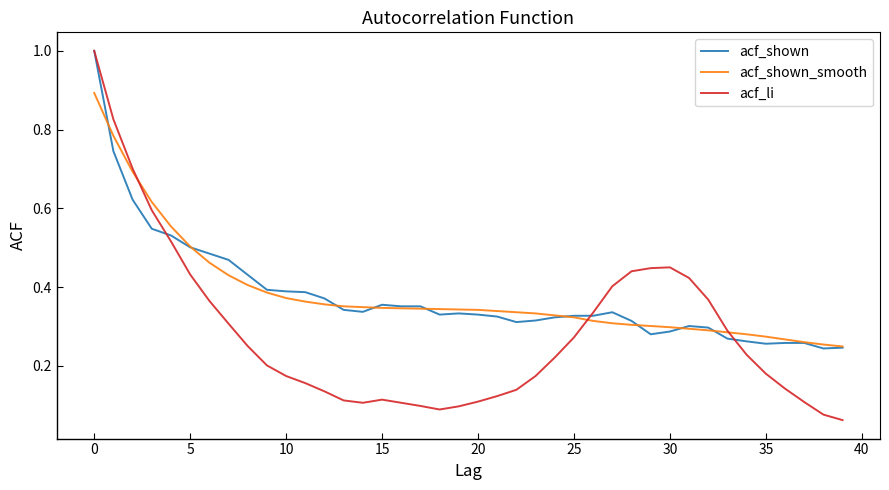

What is the greatest value displayed?

1.0